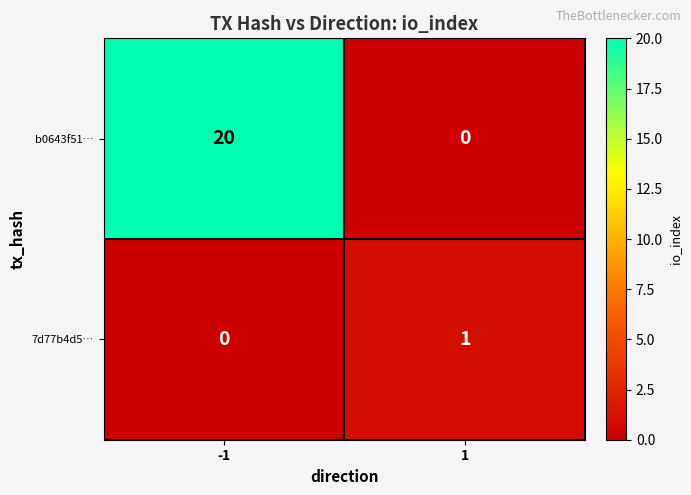

How many values in b0643f51… are above zero?

1